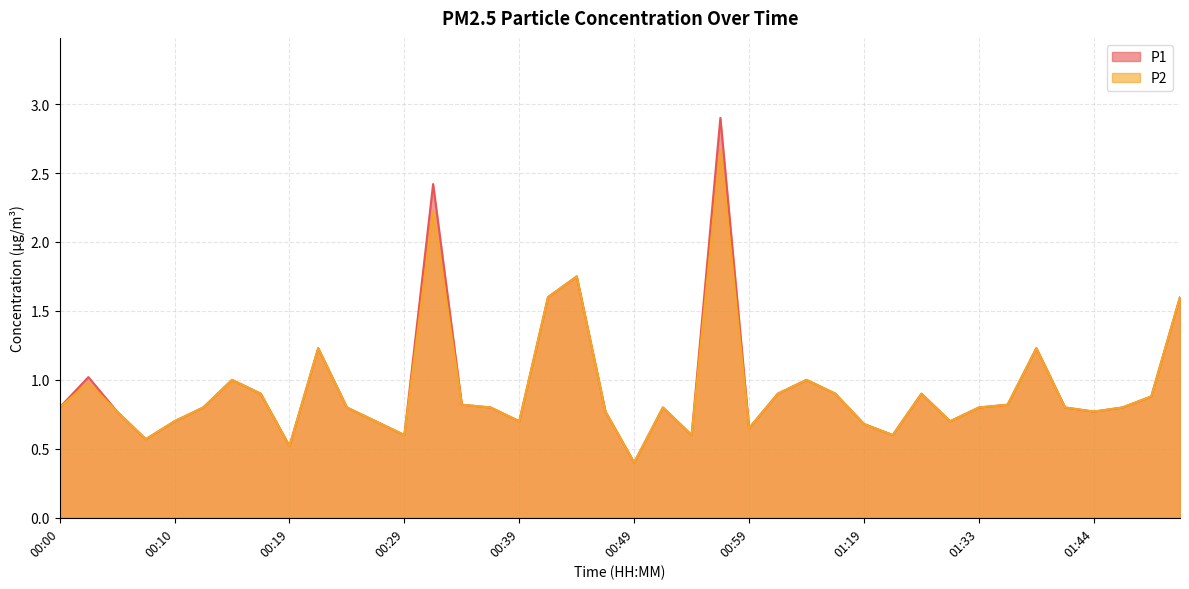

Where is the first local minimum for P1?

00:07